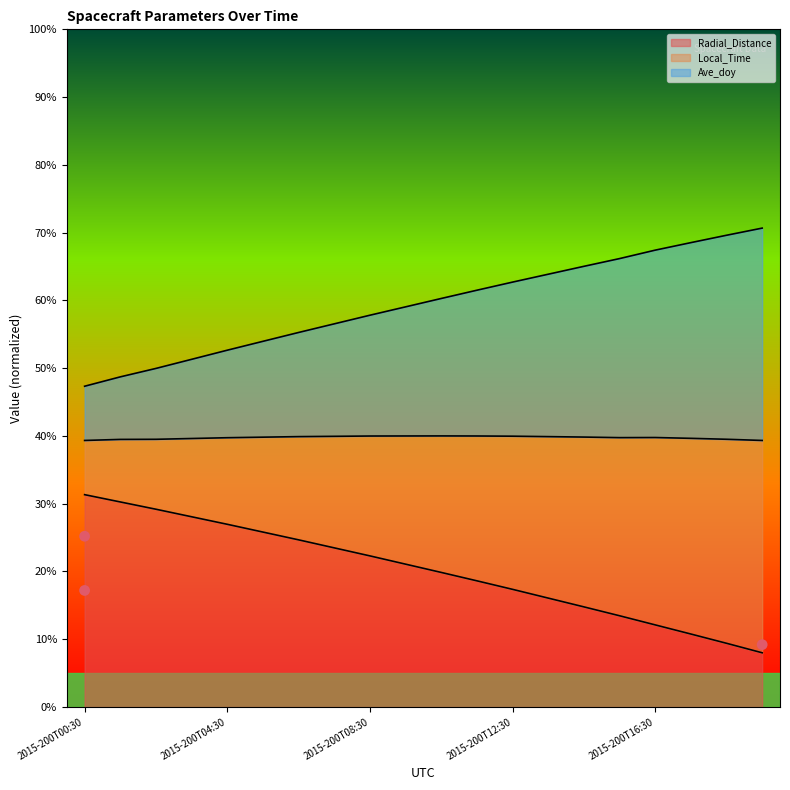

What is the minimum value for Radial_Distance?

8.0